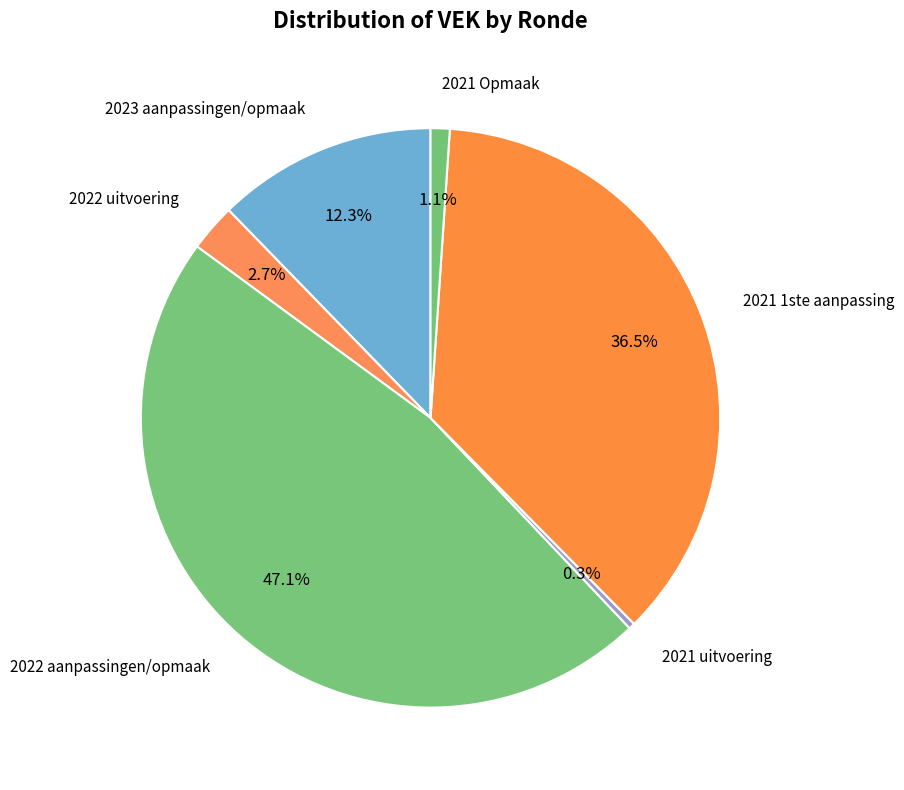

Rank the categories by value from highest to lowest.

2022 aanpassingen/opmaak, 2021 1ste aanpassing, 2023 aanpassingen/opmaak, 2022 uitvoering, 2021 Opmaak, 2021 uitvoering